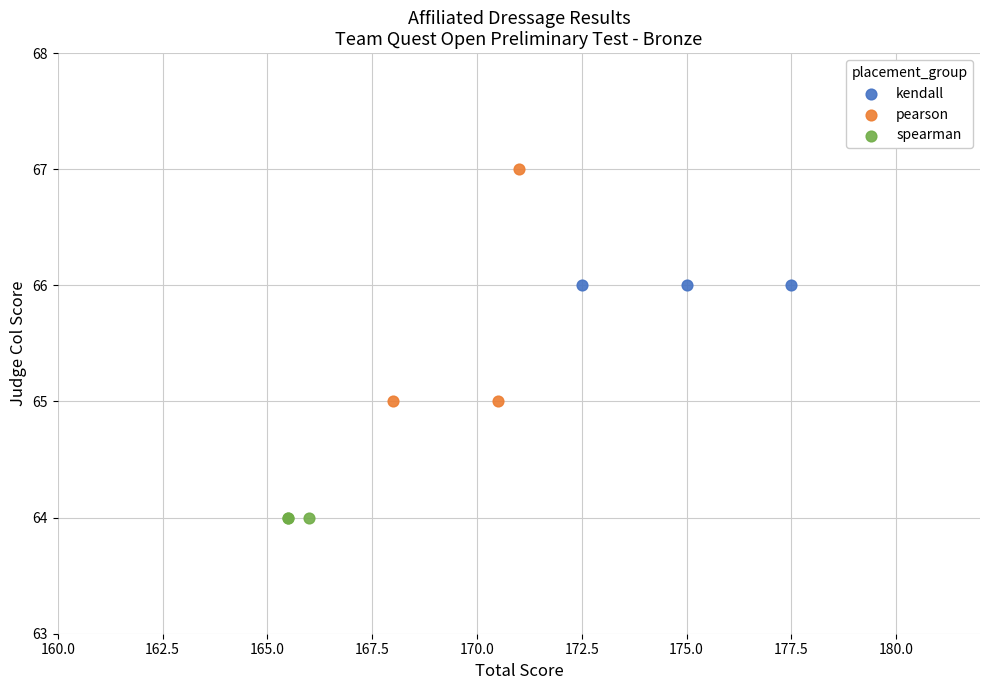

Which series contains the lowest Y value?

spearman